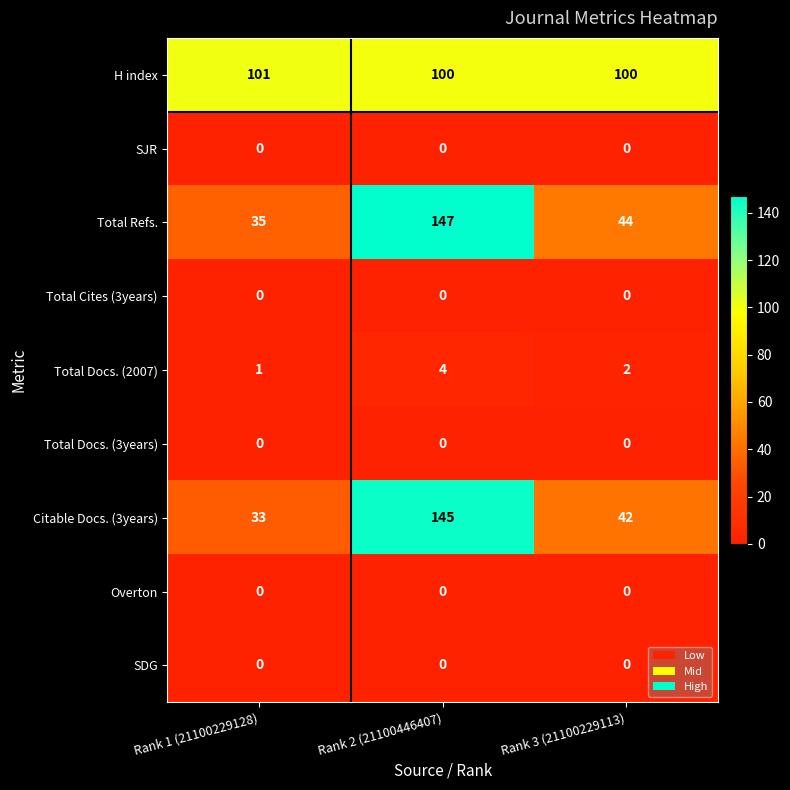

The value of SJR at Rank 3 (21100229113) is 0. True or false?

True